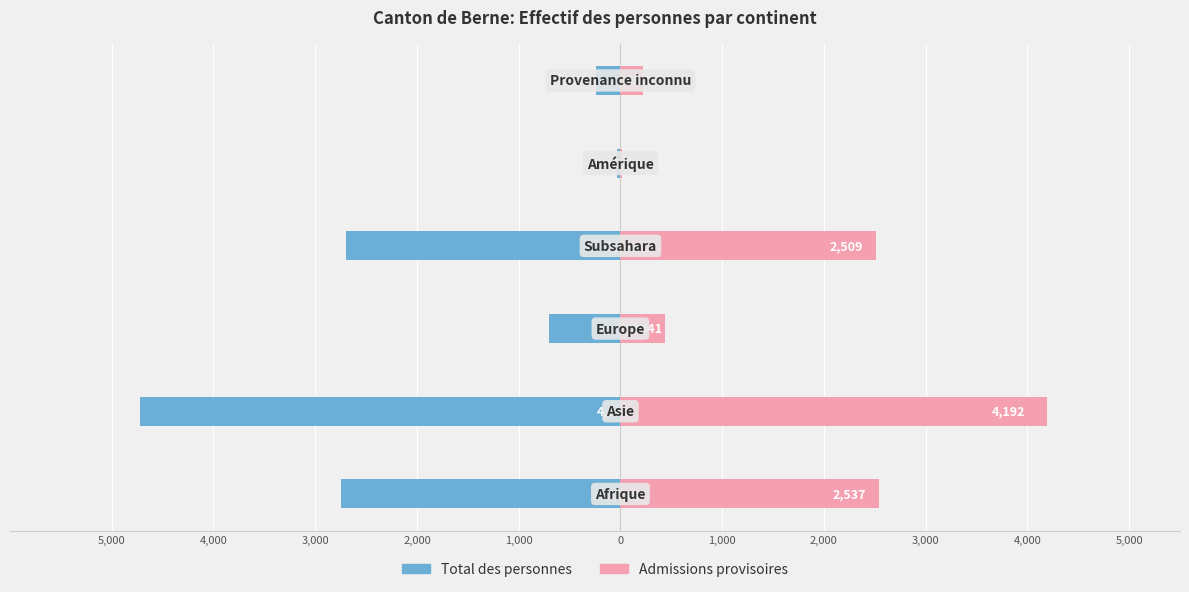

What is the difference between the second highest and minimum values in the Admissions provisoires series?

2522